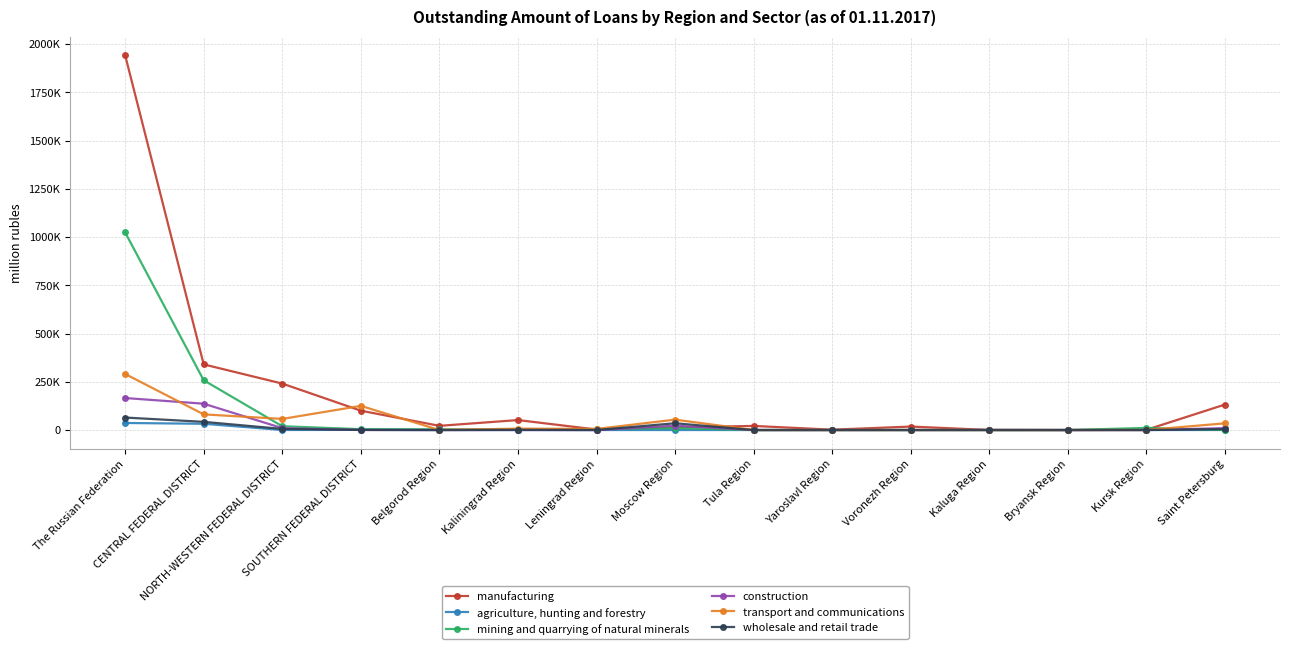

List the series in order of their peak value, highest first.

manufacturing, mining and quarrying of natural minerals, transport and communications, construction, wholesale and retail trade, agriculture, hunting and forestry